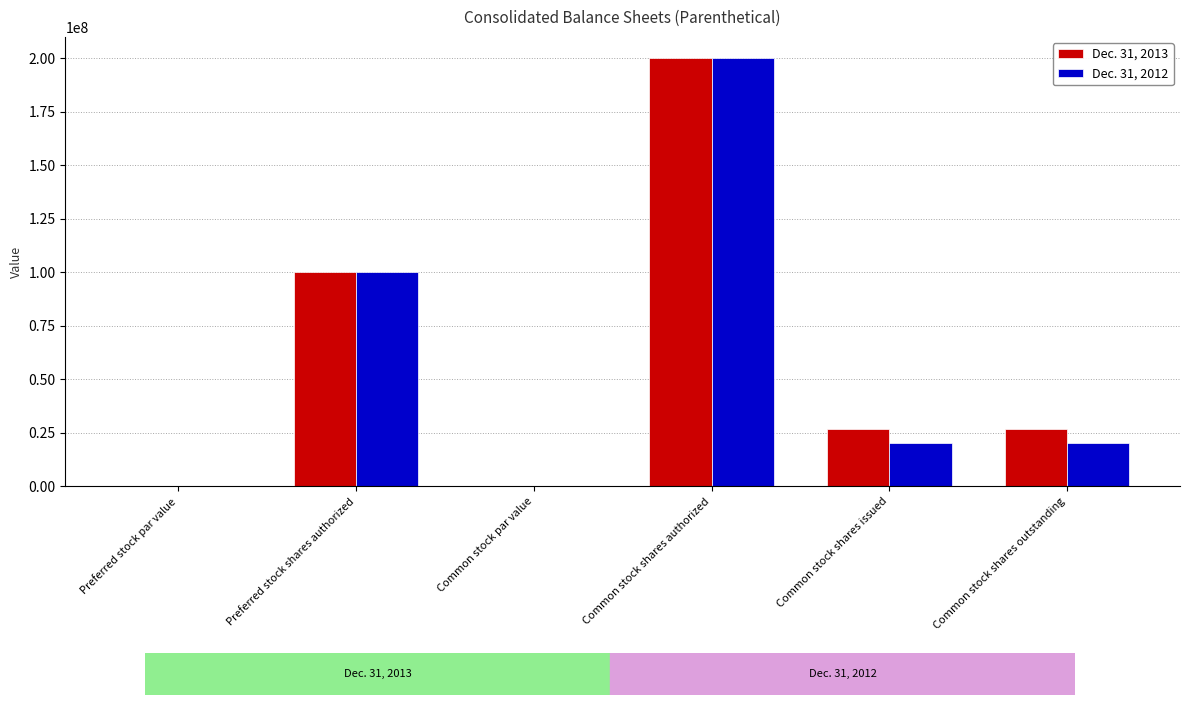

How many data points does each series have?

6